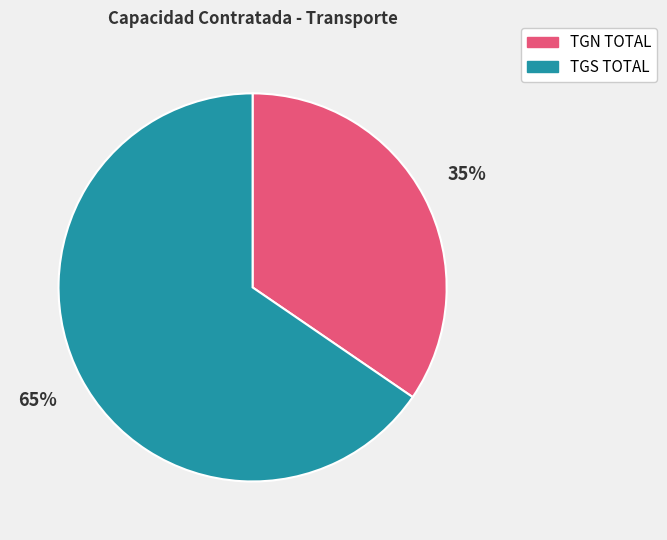

To the nearest percent, what is the average slice percentage?

50%